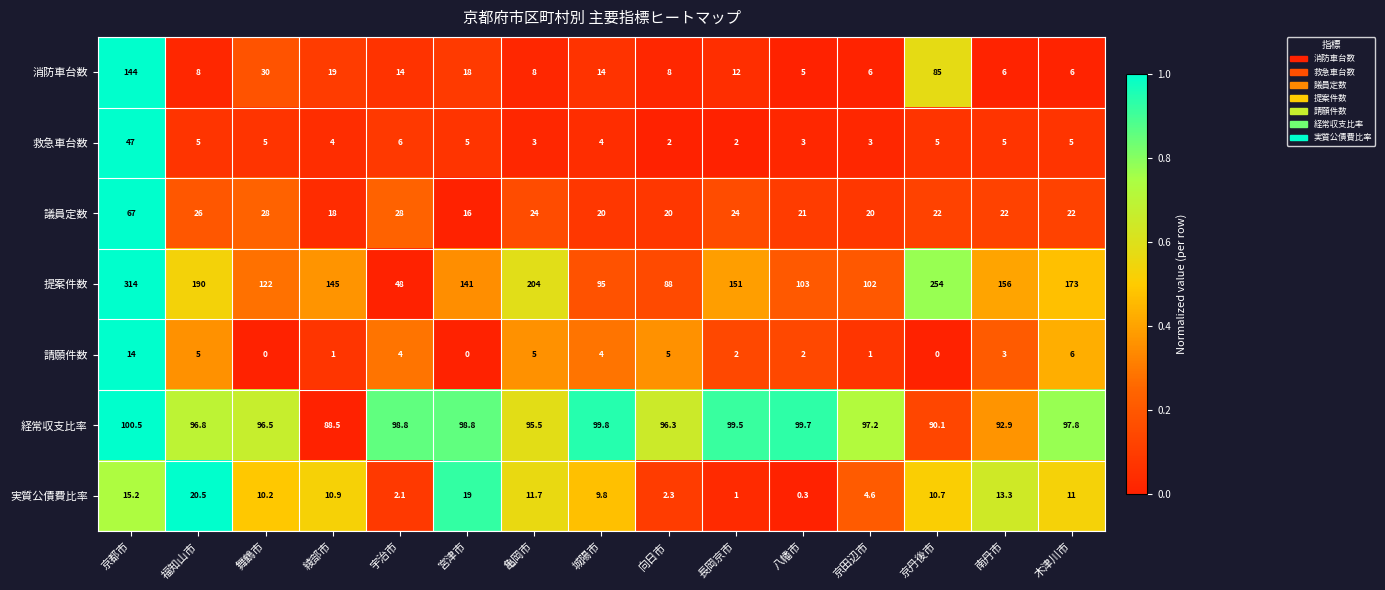

Where does the 請願件数 series first go above 3?

京都市